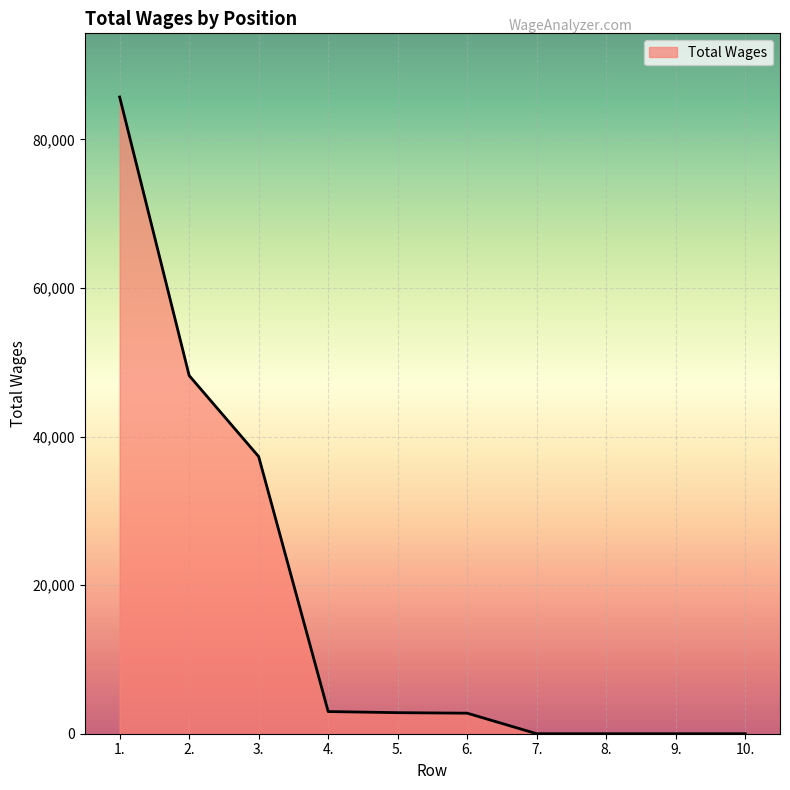

Count the number of data series in this chart.

1